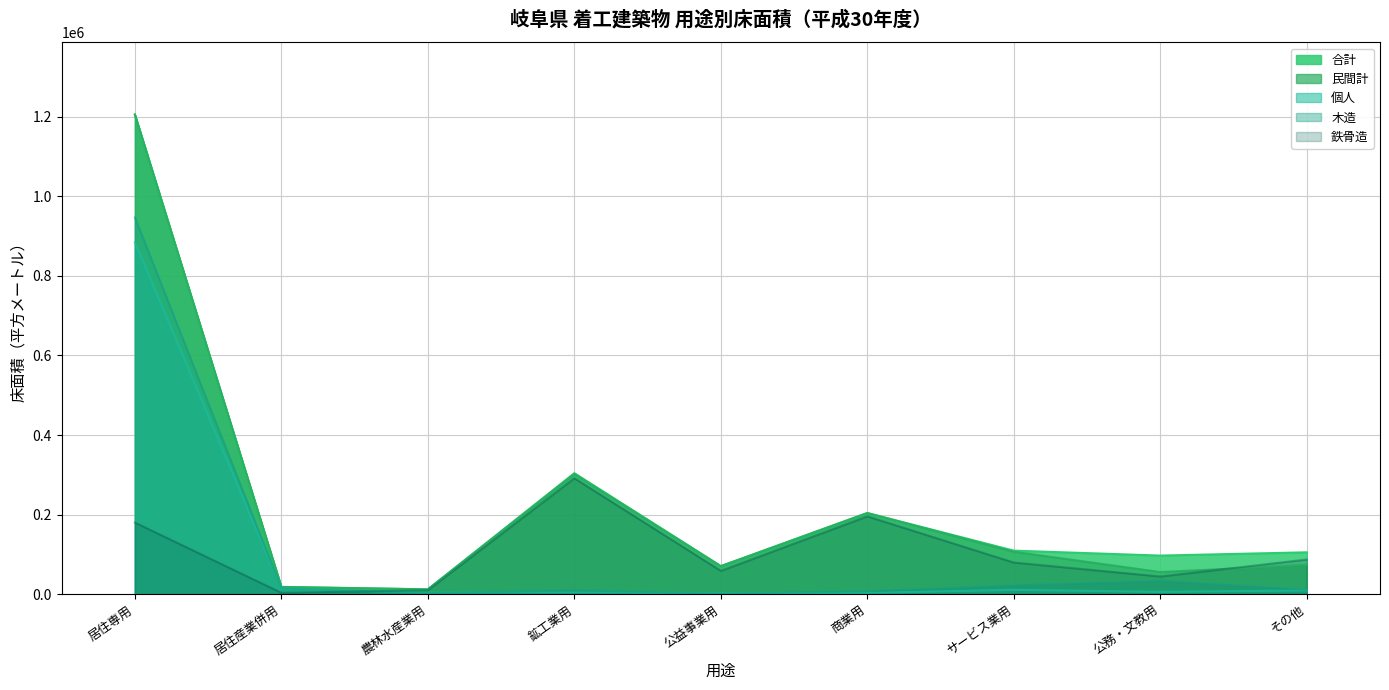

True or false: 合計 and 鉄骨造 intersect in this chart.

False